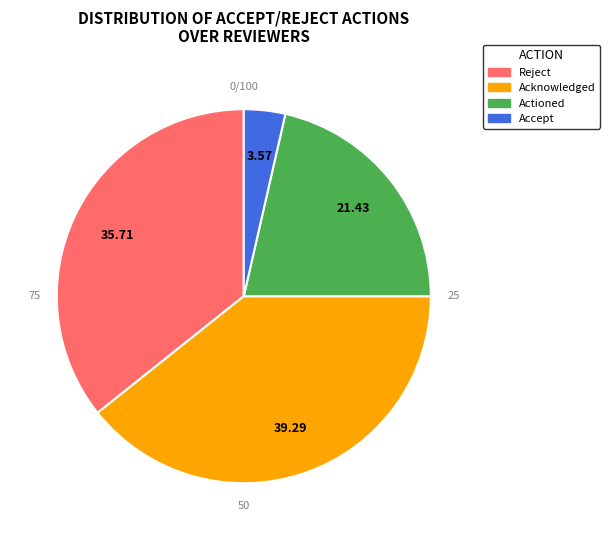

Is there a majority slice in this chart?

No